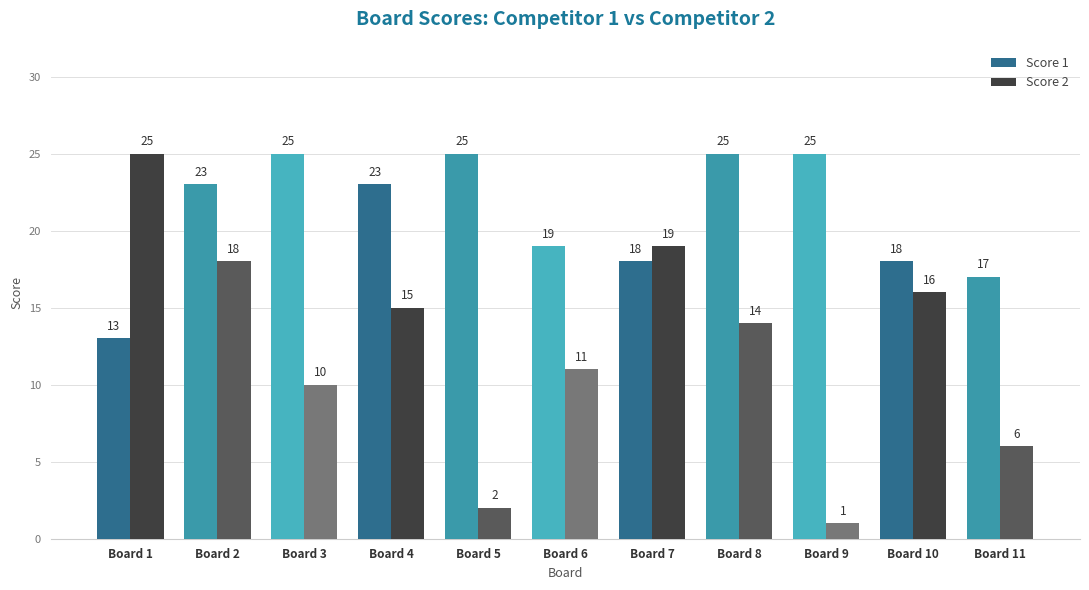

What is the difference between the Score 1 values at Board 9 and Board 10?

7